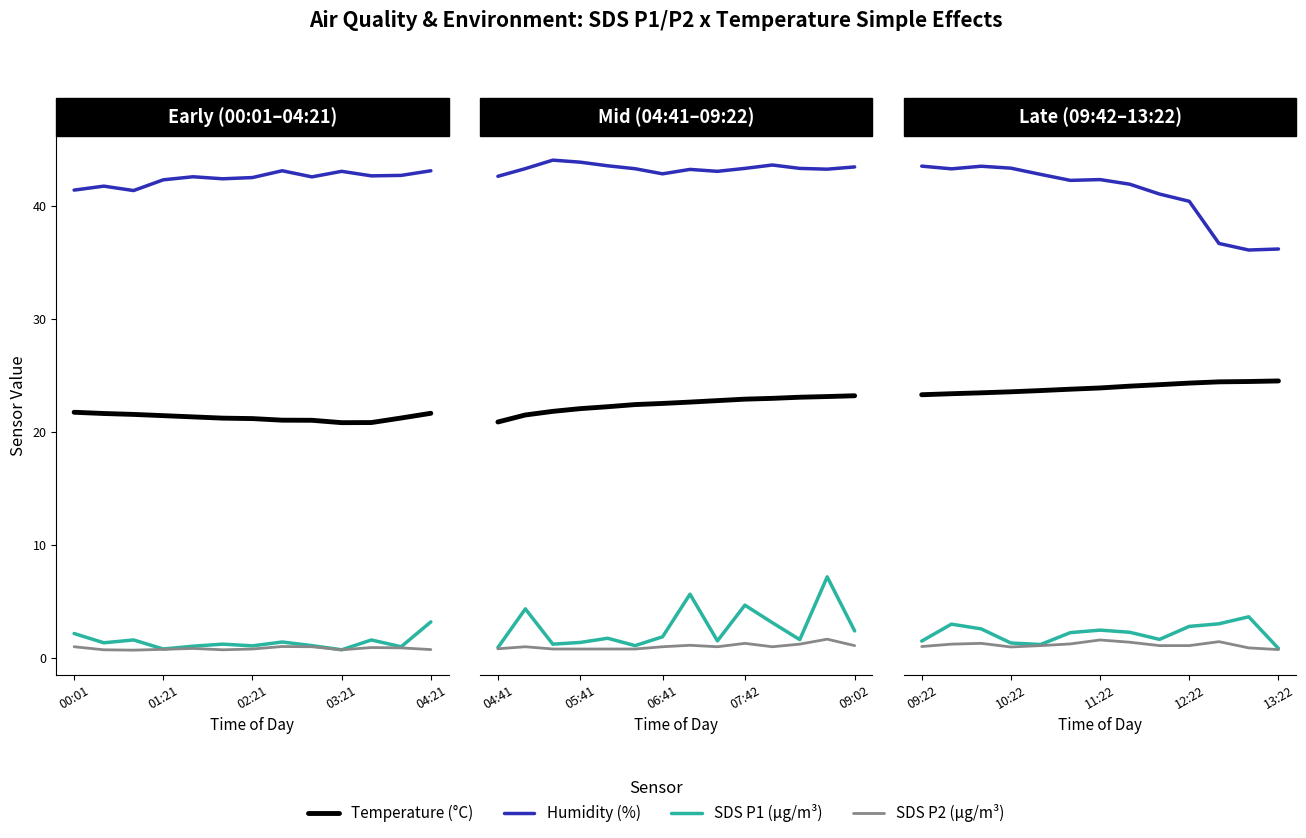

True or false: SDS P2 (µg/m³) and Temperature (°C) intersect in this chart.

False